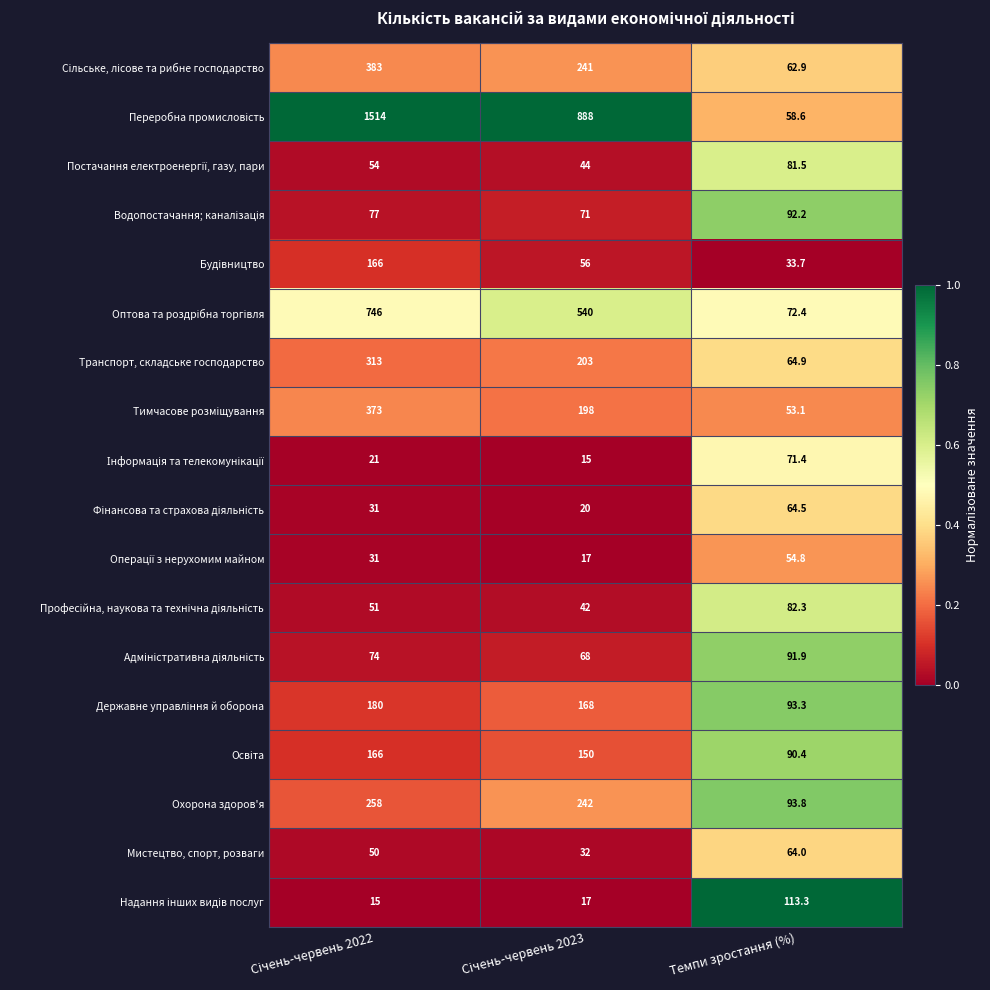

What is the highest value of the Охорона здоров'я series?

258.0